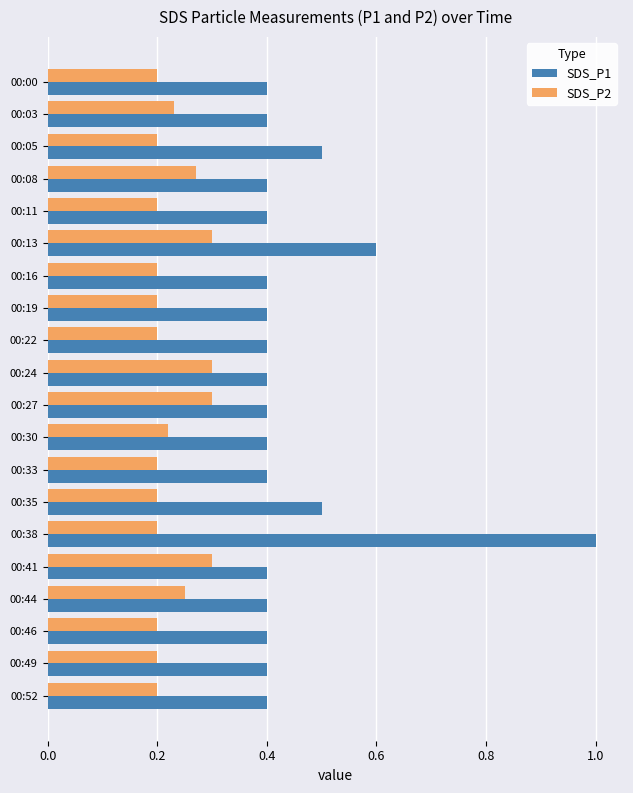

At how many categories does at least one series exceed 0?

20